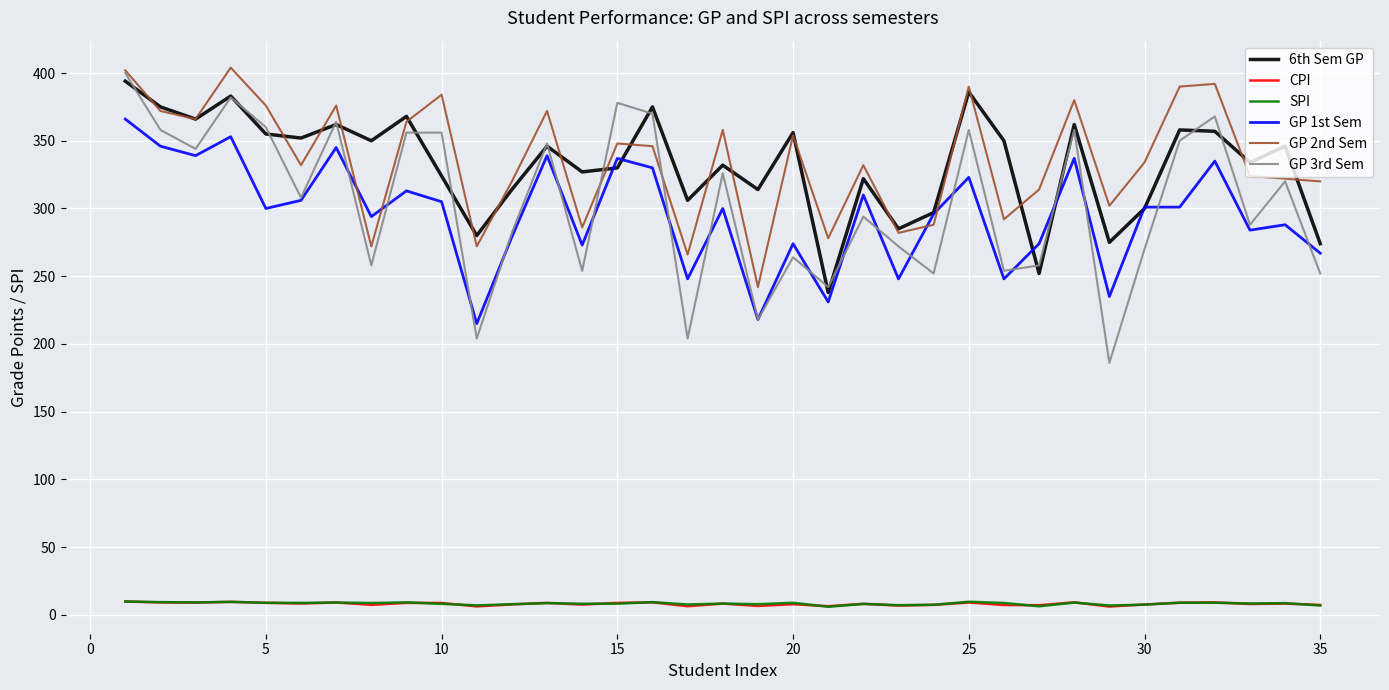

How many series are shown in this chart?

6